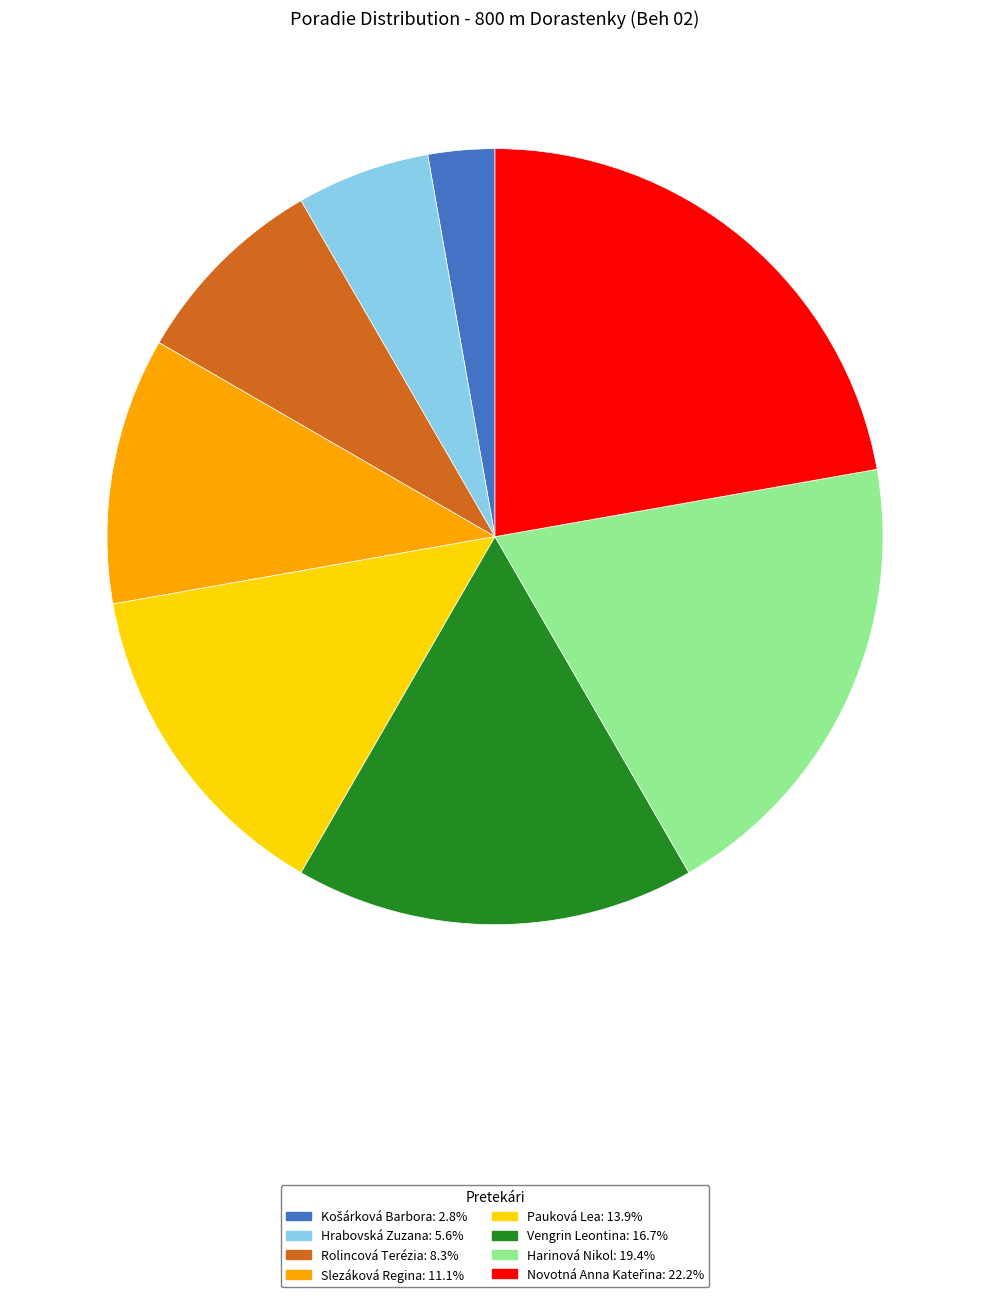

Approximately how many times larger is the value at Rolincová Terézia compared to Pauková Lea?

0.6